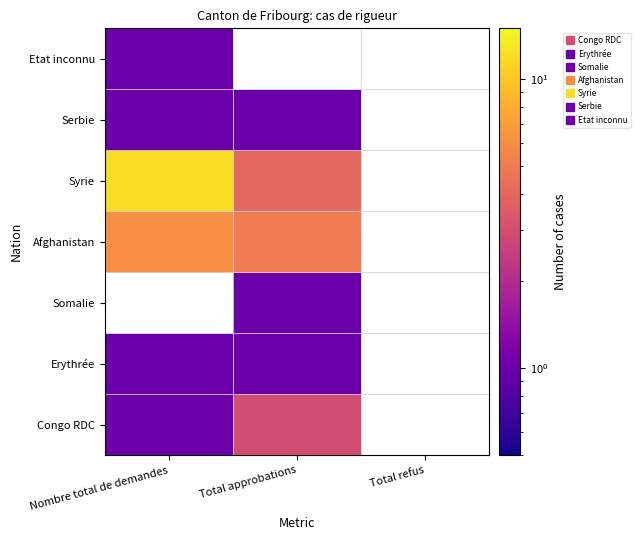

Rank the categories by Syrie value from lowest to highest.

Total refus, Total approbations, Nombre total de demandes